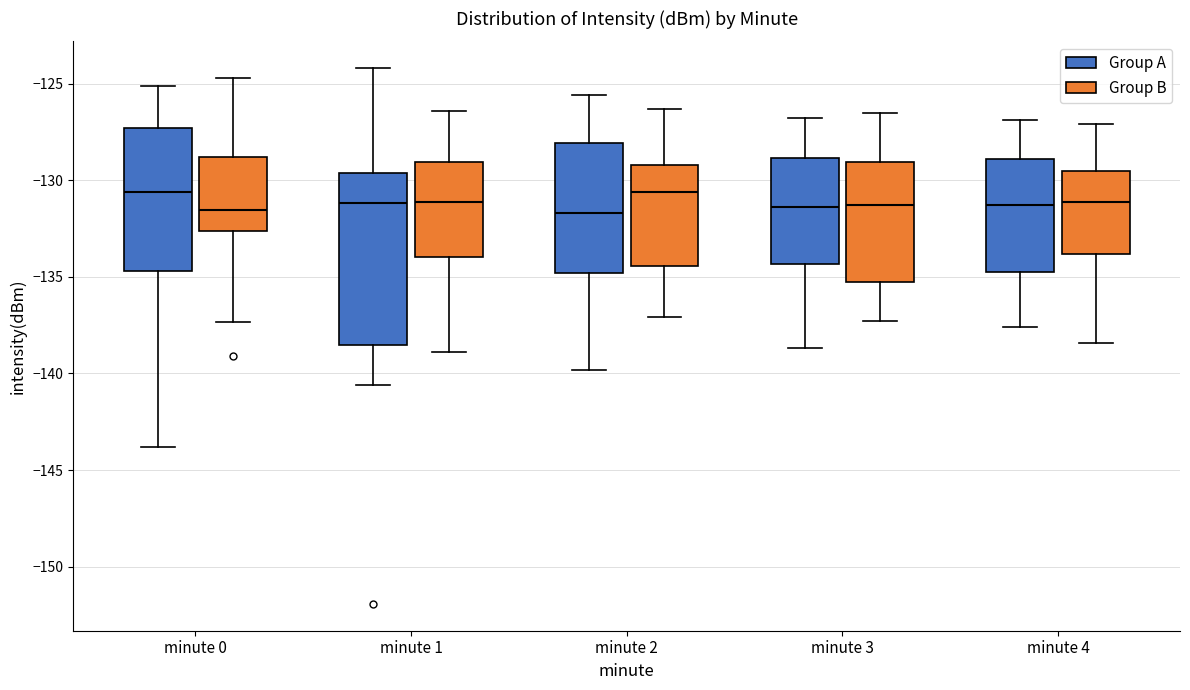

Which box is the tallest, from its lower edge to its upper edge?

minute 1 (Group A)